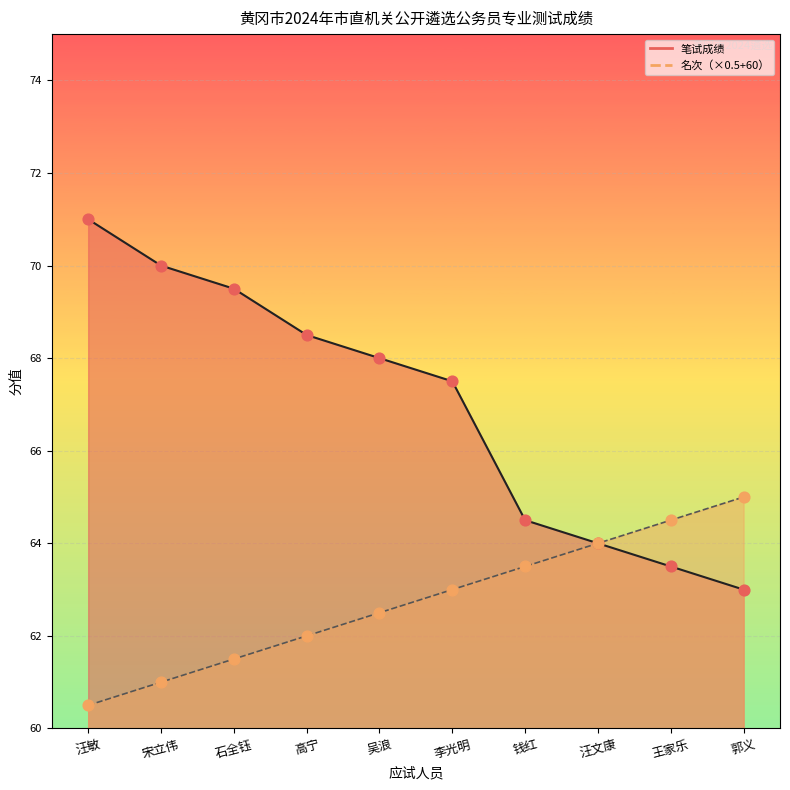

Which series has the largest total across all categories?

笔试成绩_line